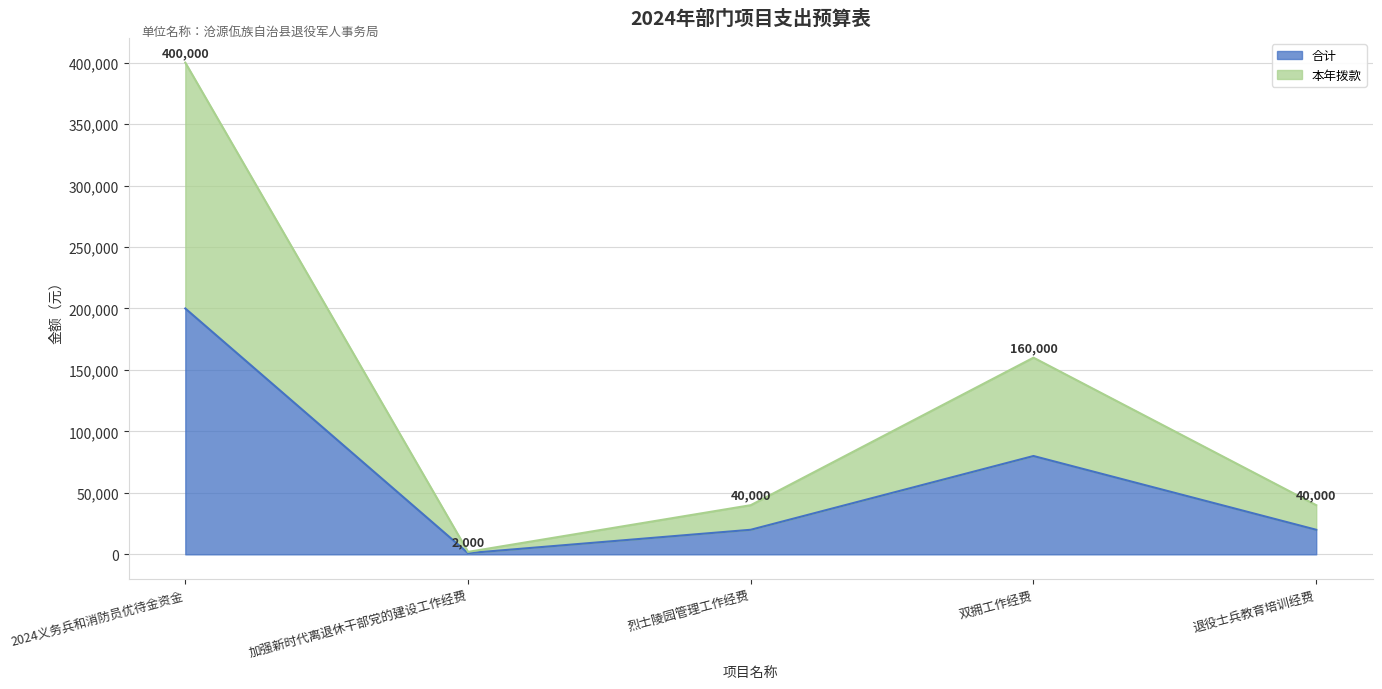

Reading right to left, list all the values displayed in this chart.

合计: 20000	80000	20000	1000	200000
本年拨款: 40000	160000	40000	2000	400000